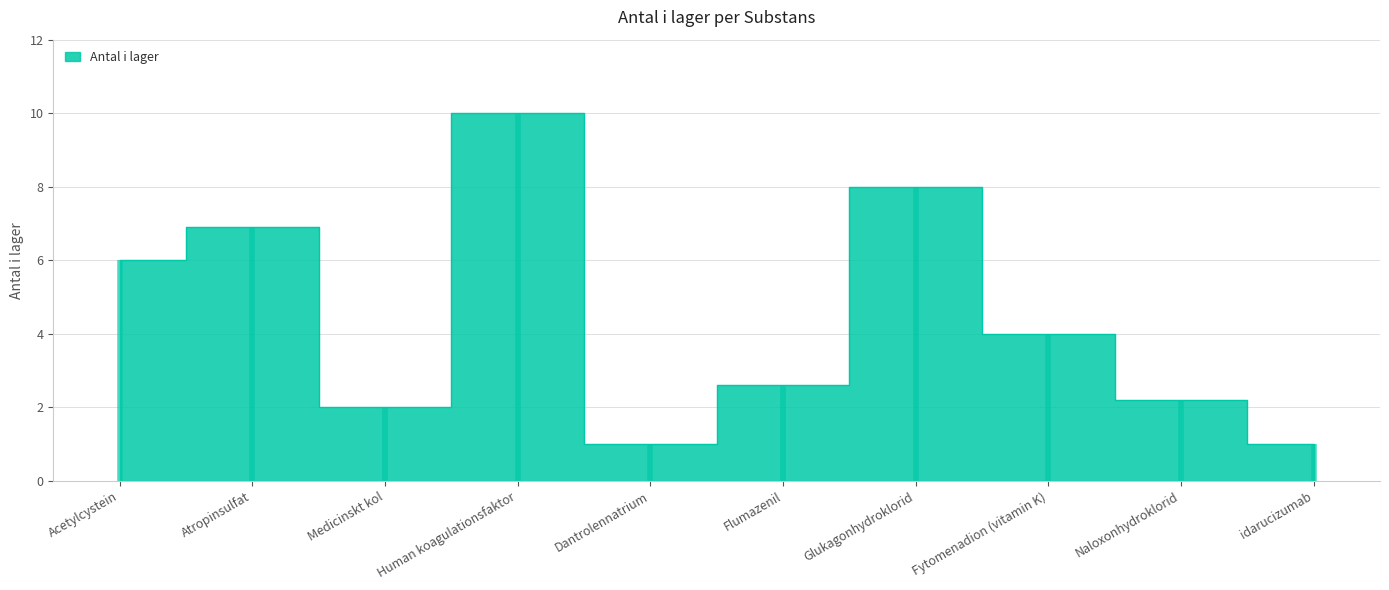

Count the number of categories in the chart.

10